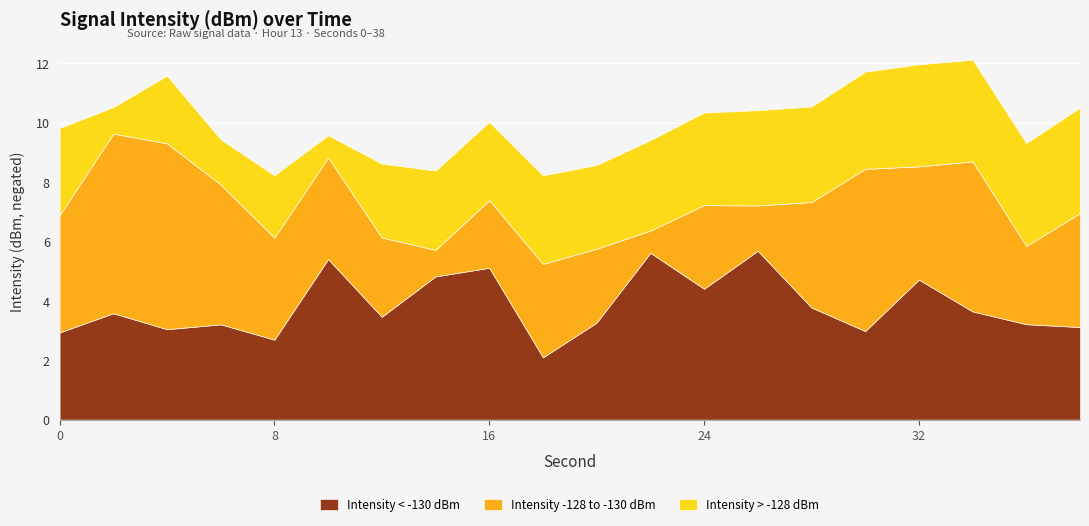

Reading left to right, extract all data points from this chart.

Intensity < -130 dBm: 0=-127.9	2=-128.6	4=-128.0	6=-128.2	8=-127.7	10=-130.4	12=-128.5	14=-129.8	16=-130.1	18=-127.1	20=-128.3	22=-130.6	24=-129.4	26=-130.7	28=-128.8	30=-128.0	32=-129.7	34=-128.6	36=-128.2	38=-128.1
Intensity -128 to -130 dBm: 0=-128.9	2=-131.0	4=-131.3	6=-129.7	8=-128.4	10=-128.4	12=-127.7	14=-125.9	16=-127.3	18=-128.1	20=-127.5	22=-125.7	24=-127.8	26=-126.5	28=-128.6	30=-130.5	32=-128.8	34=-130.1	36=-127.6	38=-128.8
Intensity > -128 dBm: 0=-127.9	2=-125.9	4=-127.3	6=-126.5	8=-127.1	10=-125.7	12=-127.5	14=-127.7	16=-127.6	18=-128.0	20=-127.8	22=-128.0	24=-128.1	26=-128.2	28=-128.2	30=-128.3	32=-128.4	34=-128.4	36=-128.5	38=-128.6